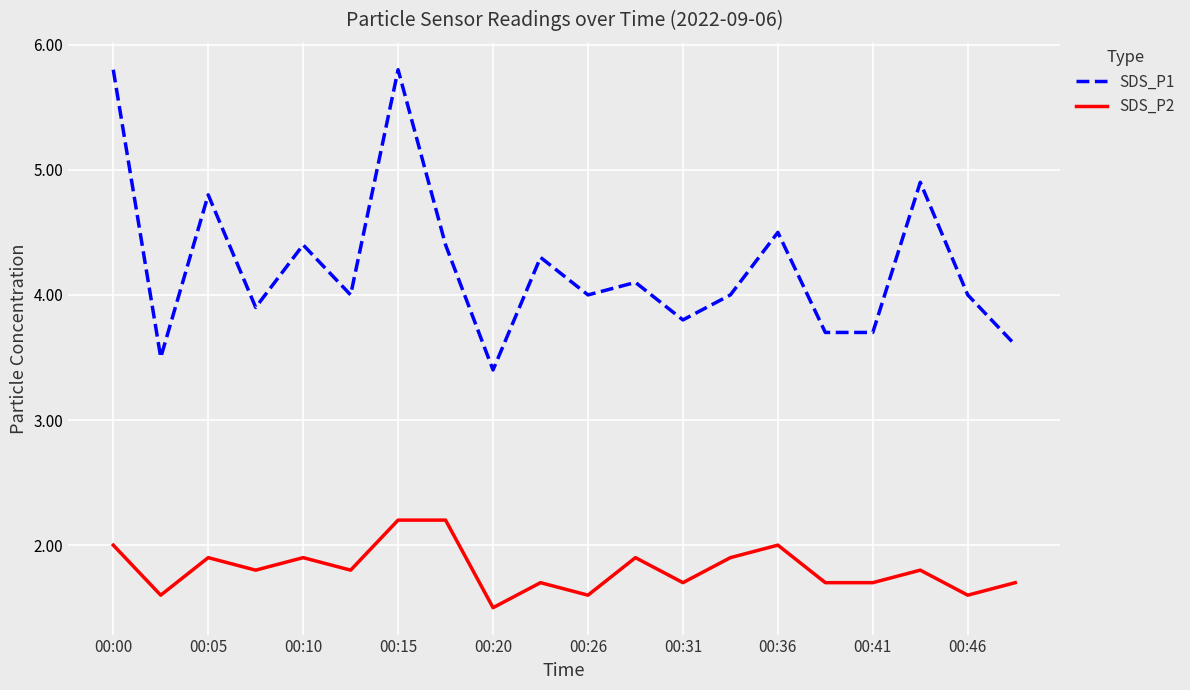

Which series has the largest total across all categories?

SDS_P1